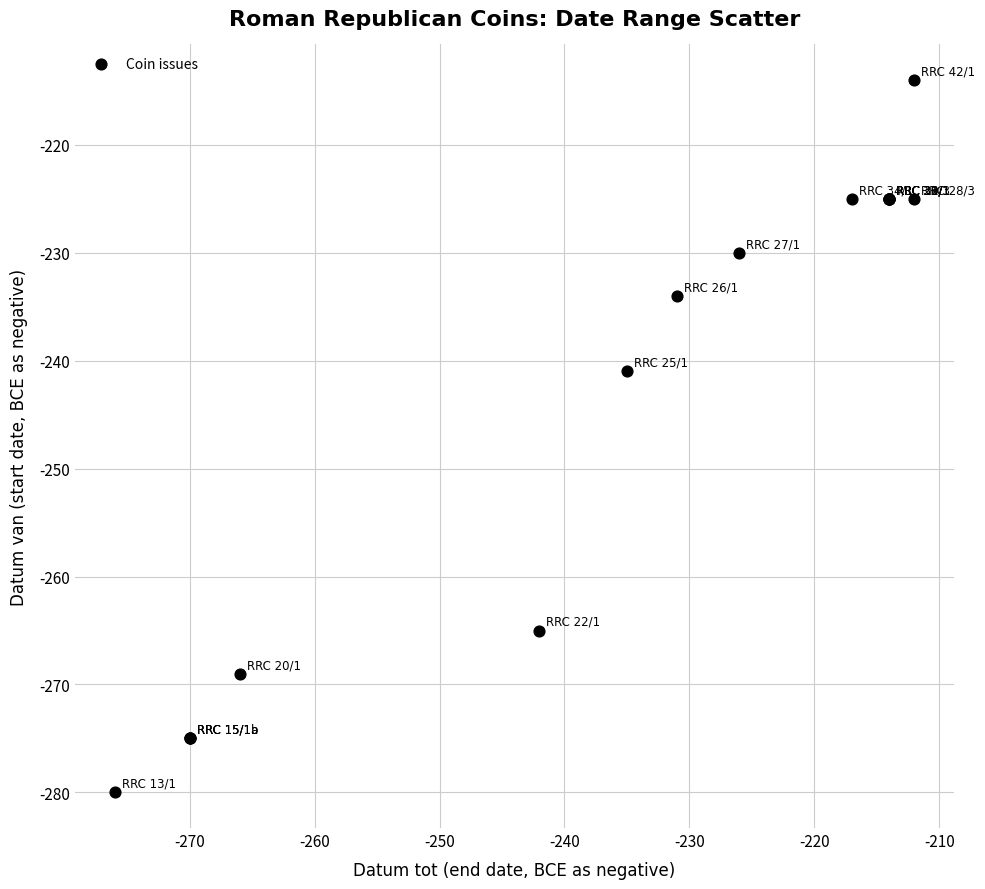

What Y value in the scatter plot is closest to -247?

-241